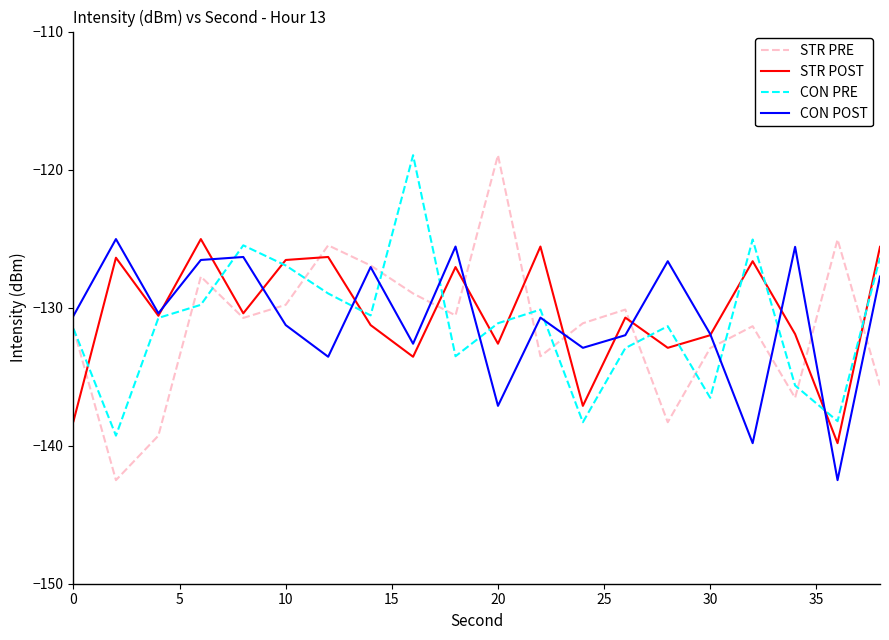

Which series has the largest range (max minus min)?

STR PRE